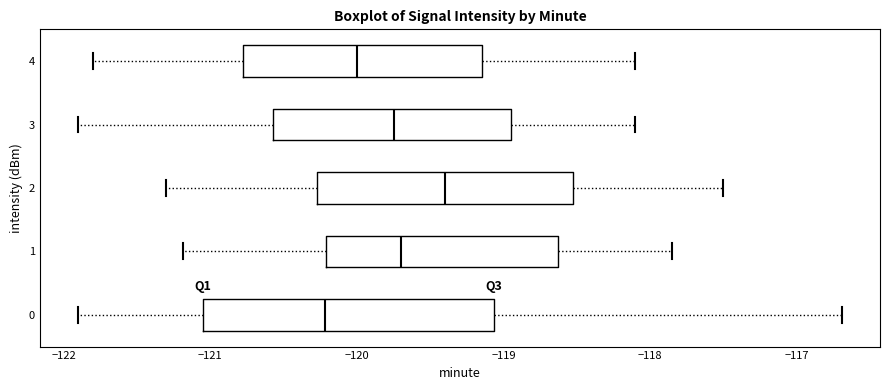

Reading bottom to top, transcribe this box plot: for each box, give where its median line is, the range the box spans, and where its two whiskers end, as read against the x-axis. The values are not printed on the chart, so give them approximately, as read against the axis.

0: median -120.2, box -121.0 to -119.1, whiskers -121.9 to -116.7
1: median -119.7, box -120.2 to -118.6, whiskers -121.2 to -117.8
2: median -119.4, box -120.3 to -118.5, whiskers -121.3 to -117.5
3: median -119.7, box -120.6 to -118.9, whiskers -121.9 to -118.1
4: median -120.0, box -120.8 to -119.1, whiskers -121.8 to -118.1